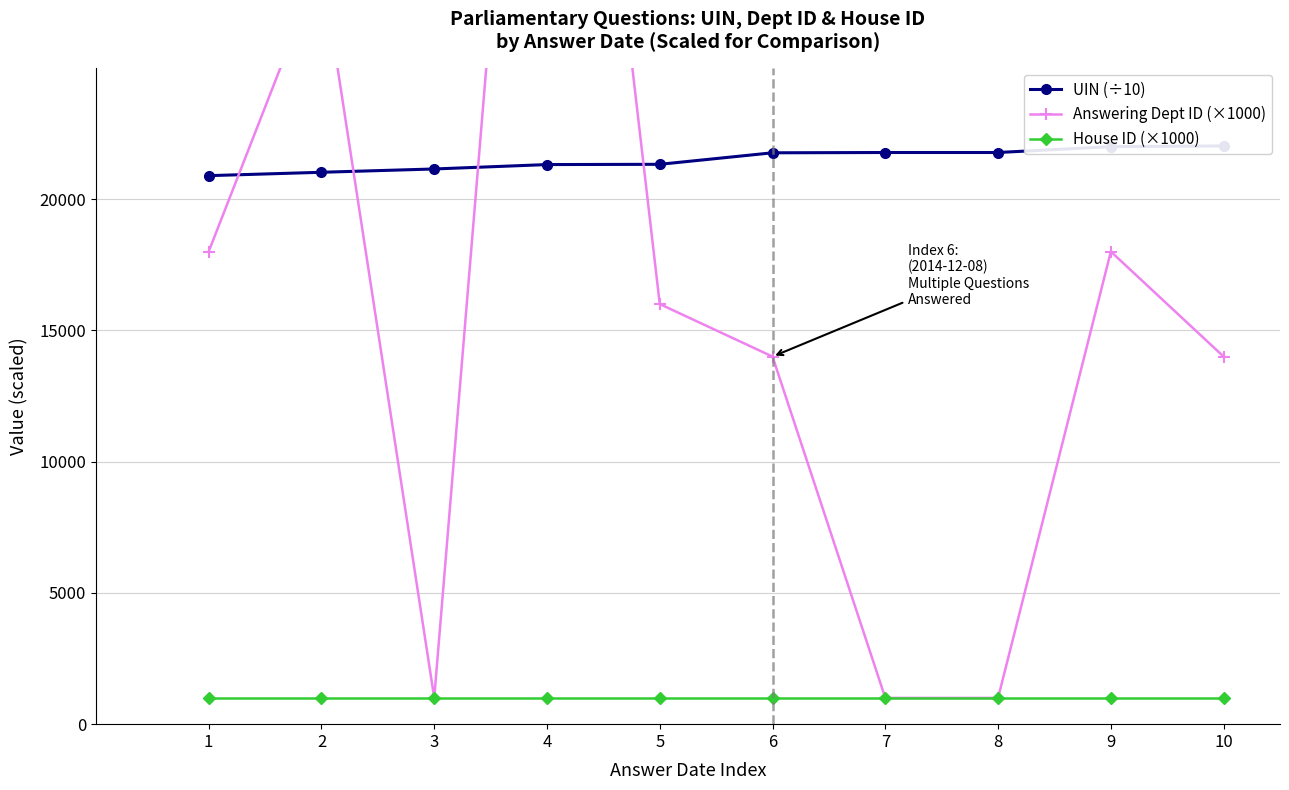

At which label does Answering Dept ID (×1000) reach its minimum?

3